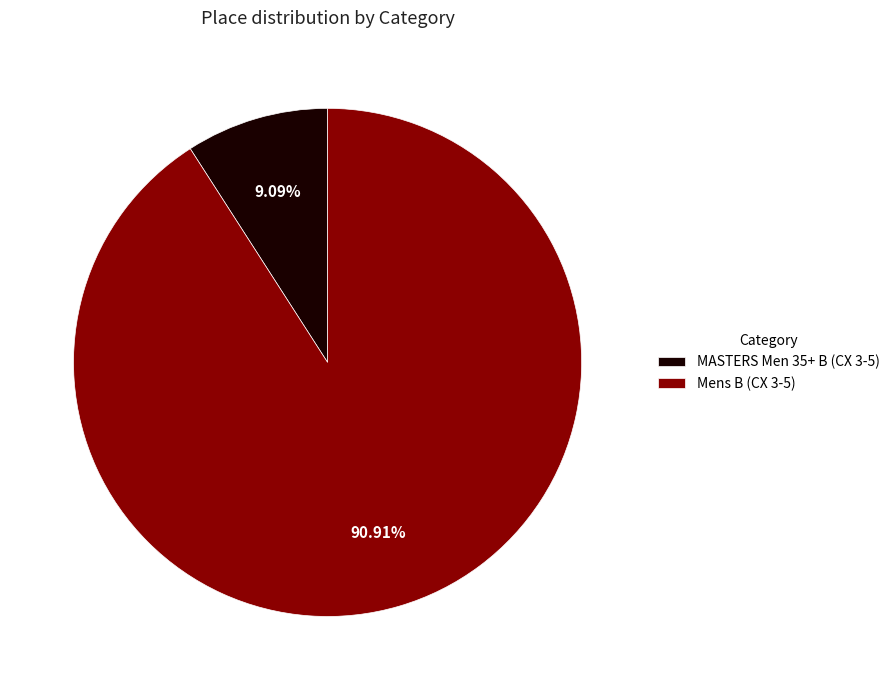

What is the ratio of the value at MASTERS Men 35+ B (CX 3-5) to the value at Mens B (CX 3-5)?

0.1